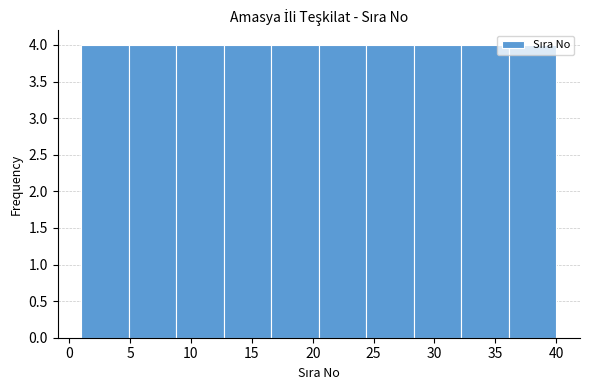

Reading left to right, list every bar in this chart as the range it spans on the x-axis followed by its height. Neither the bar edges nor the heights are printed on the chart, so give them approximately, as read against the axes.

1.0 to 4.9: 4
4.9 to 8.8: 4
8.8 to 12.7: 4
12.7 to 16.6: 4
16.6 to 20.5: 4
20.5 to 24.4: 4
24.4 to 28.3: 4
28.3 to 32.2: 4
32.2 to 36.1: 4
36.1 to 40.0: 4